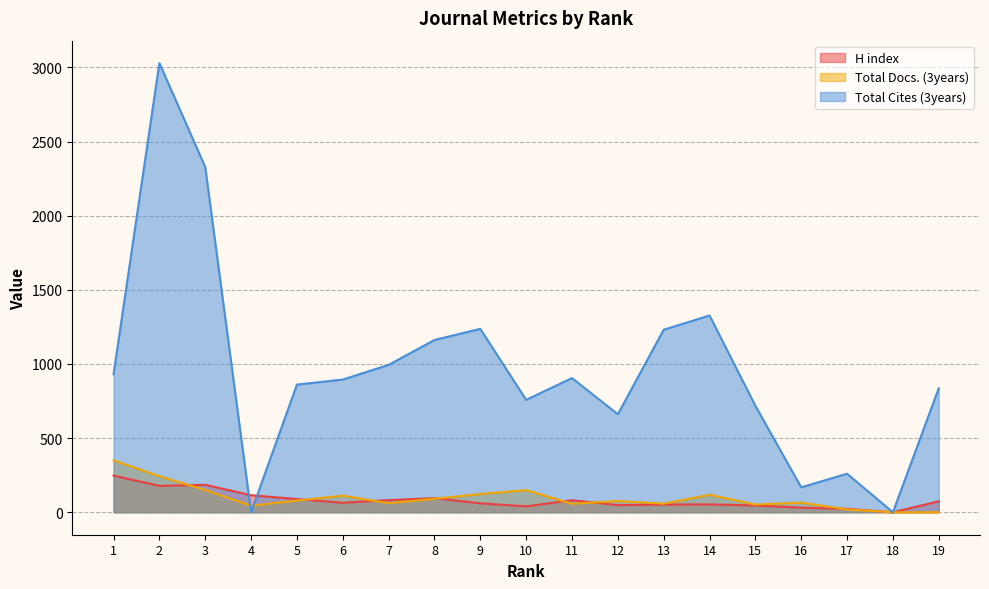

At 1, list the series in order from largest to smallest.

Total Cites (3years), Total Docs. (3years), H index